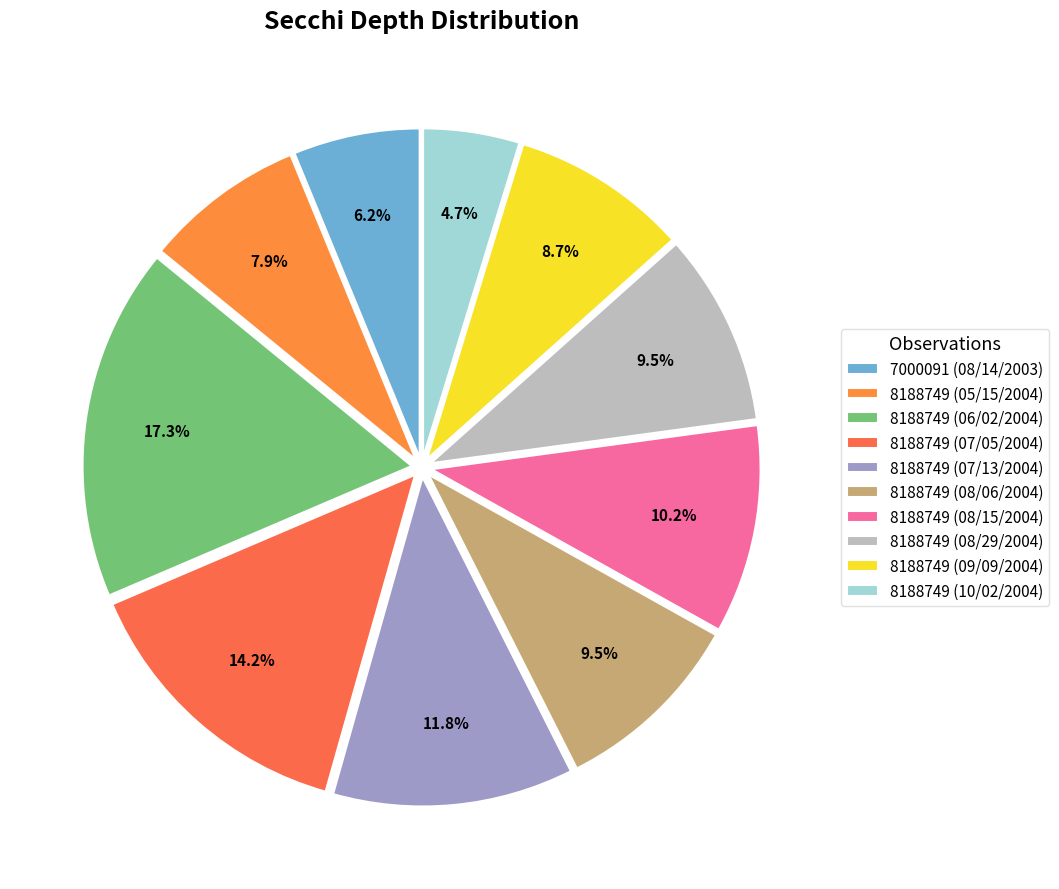

To the nearest percent, what is the average slice percentage?

10%